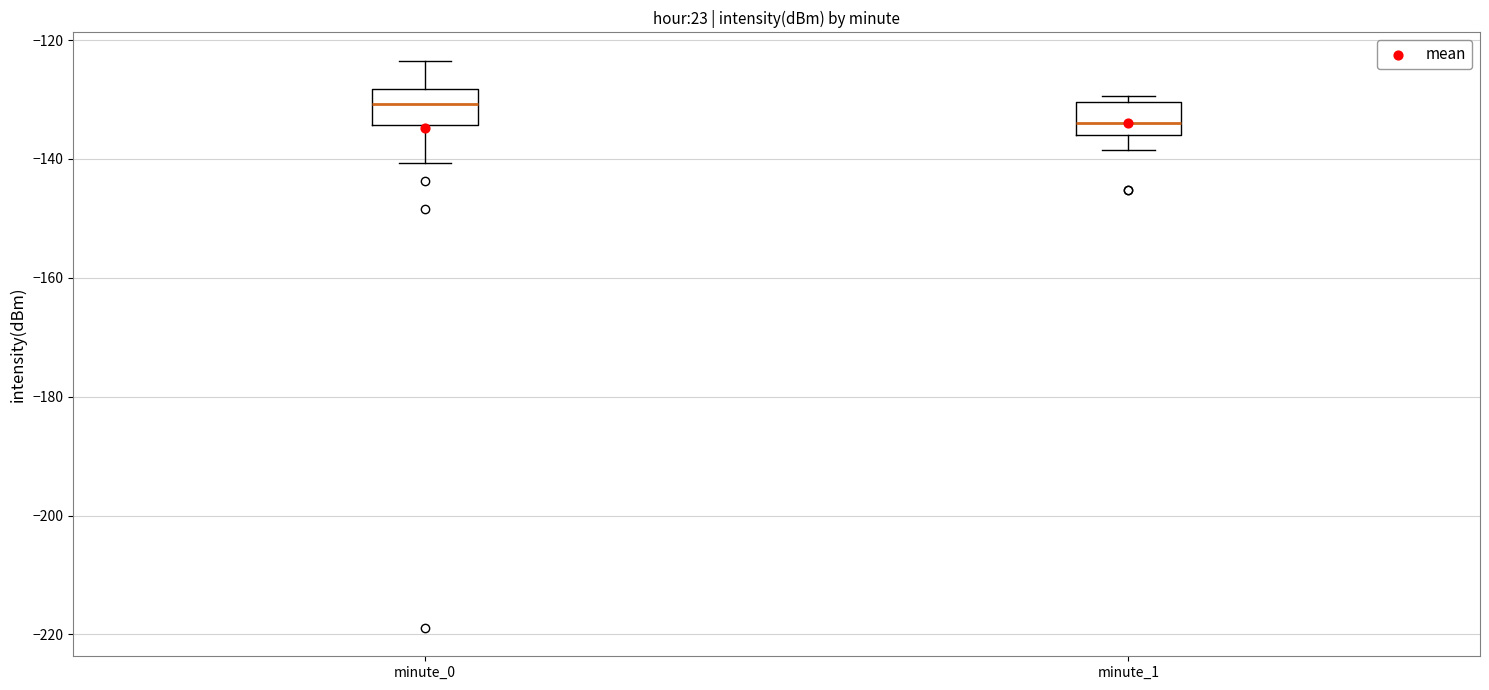

Reading left to right, transcribe this box plot: for each box, give where its median line is, the range the box spans, and where its two whiskers end, as read against the y-axis. The values are not printed on the chart, so give them approximately, as read against the axis.

minute_0: median -130, box -134 to -128, whiskers -140 to -124
minute_1: median -134, box -136 to -130, whiskers -138 to -130 (just above the box's upper edge)